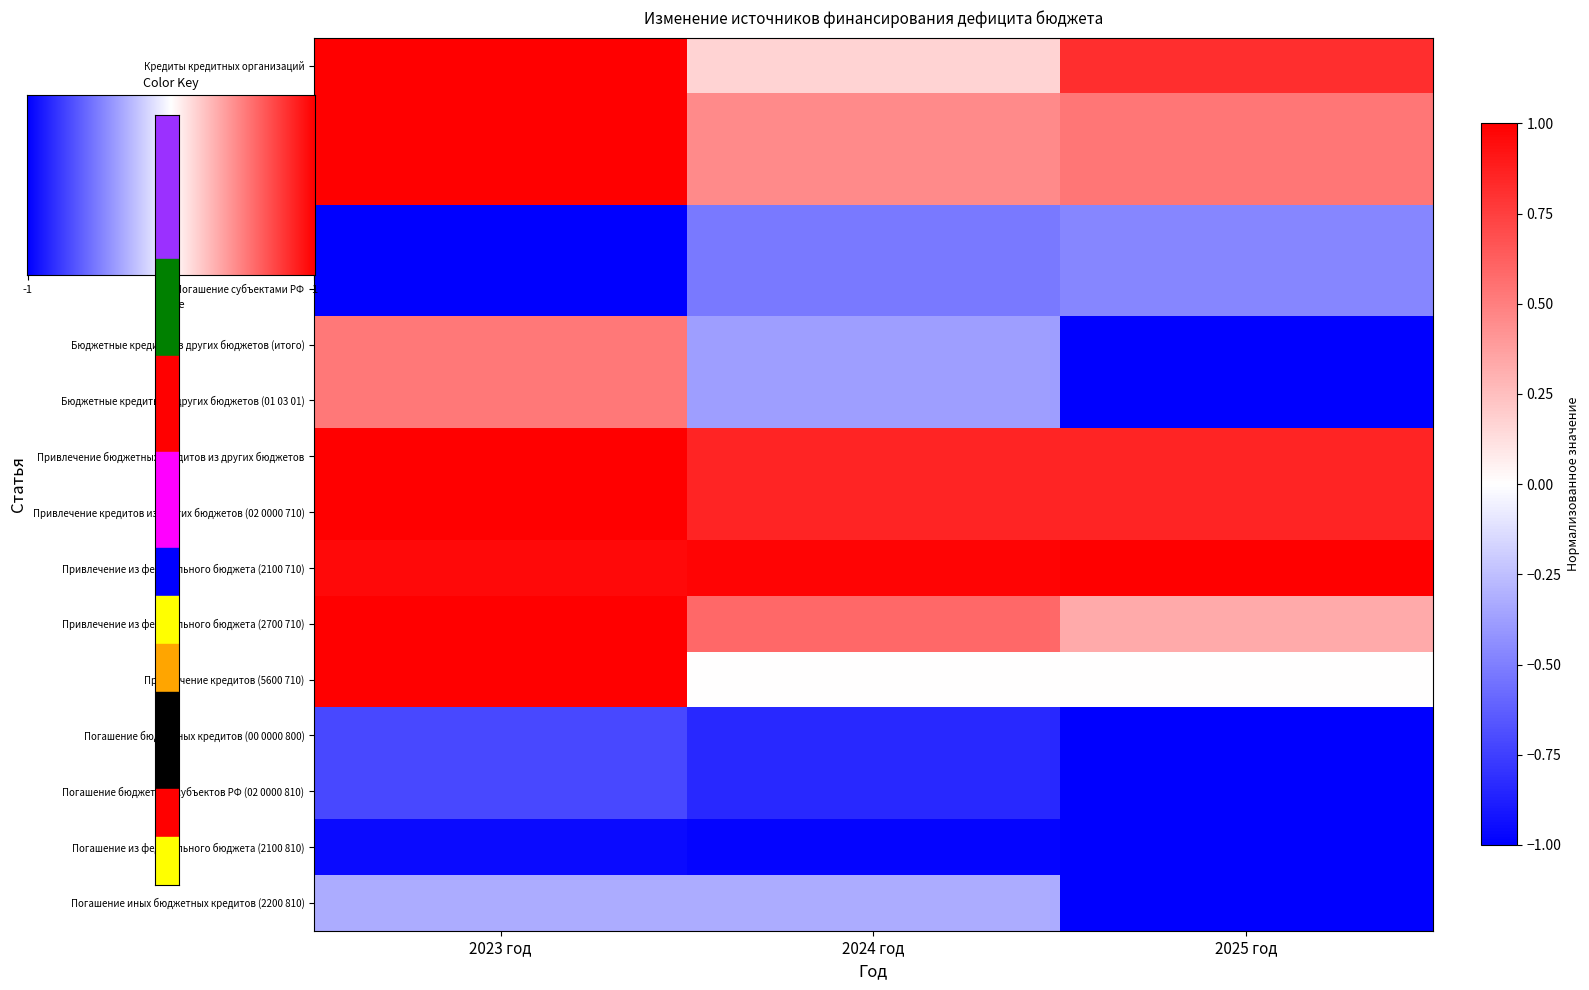

At 2023 год, list the series in order from largest to smallest.

Кредиты кредитных организаций, Привлечение кредитов от кредитных организаций, Привлечение субъектами РФ, Привлечение бюджетных кредитов из других бюджетов, Привлечение кредитов из других бюджетов (02 0000 710), Привлечение из федерального бюджета (2700 710), Привлечение кредитов (5600 710), Привлечение из федерального бюджета (2100 710), Бюджетные кредиты из других бюджетов (итого), Бюджетные кредиты из других бюджетов (01 03 01), Погашение иных бюджетных кредитов (2200 810), Погашение бюджетных кредитов (00 0000 800), Погашение бюджетами субъектов РФ (02 0000 810), Погашение из федерального бюджета (2100 810), Погашение кредитов кредитных организаций, Погашение субъектами РФ